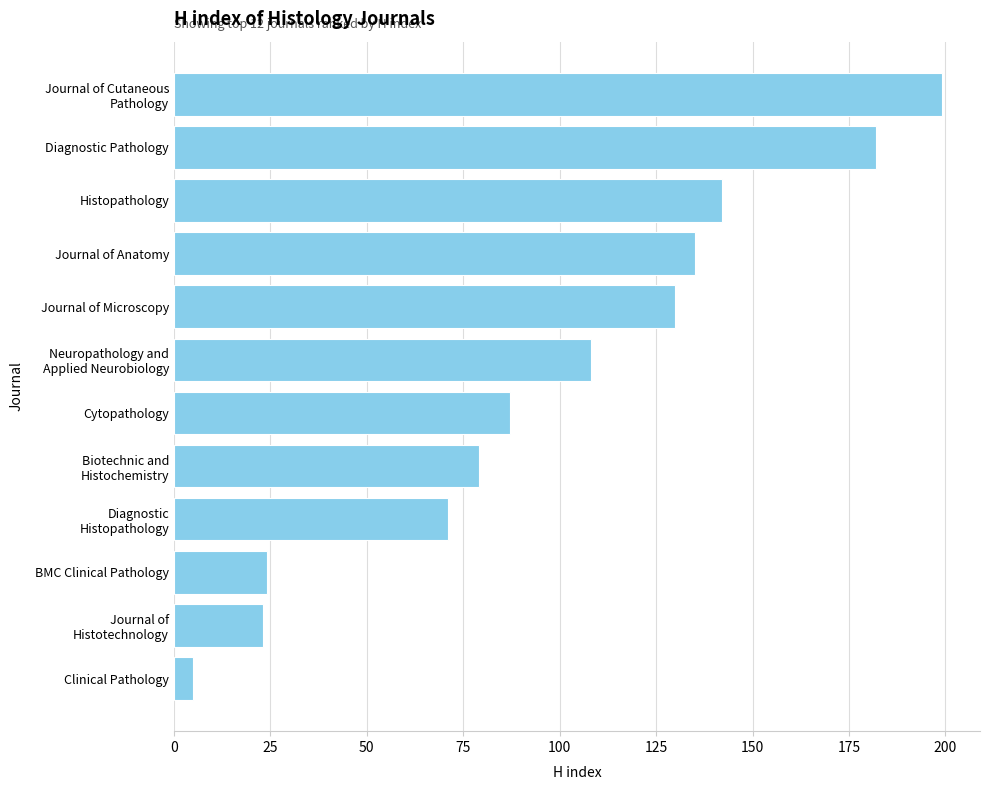

Read the value at Histopathology.

142